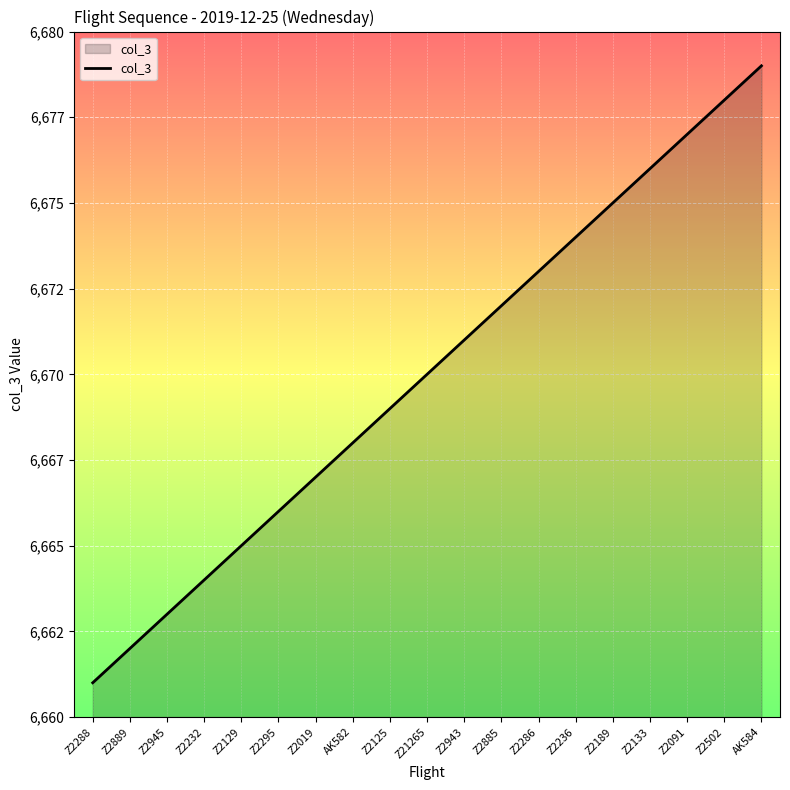

Is this an area chart (filled region under the line)?

Yes